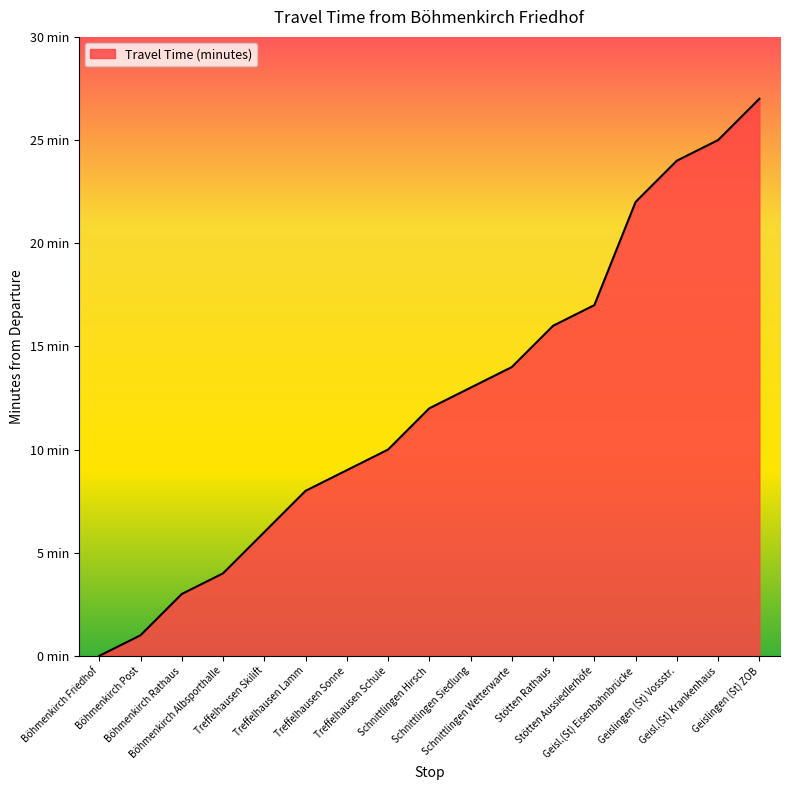

Between Geisl.(St) Krankenhaus and Schnittlingen Wetterwarte, which is larger?

Geisl.(St) Krankenhaus